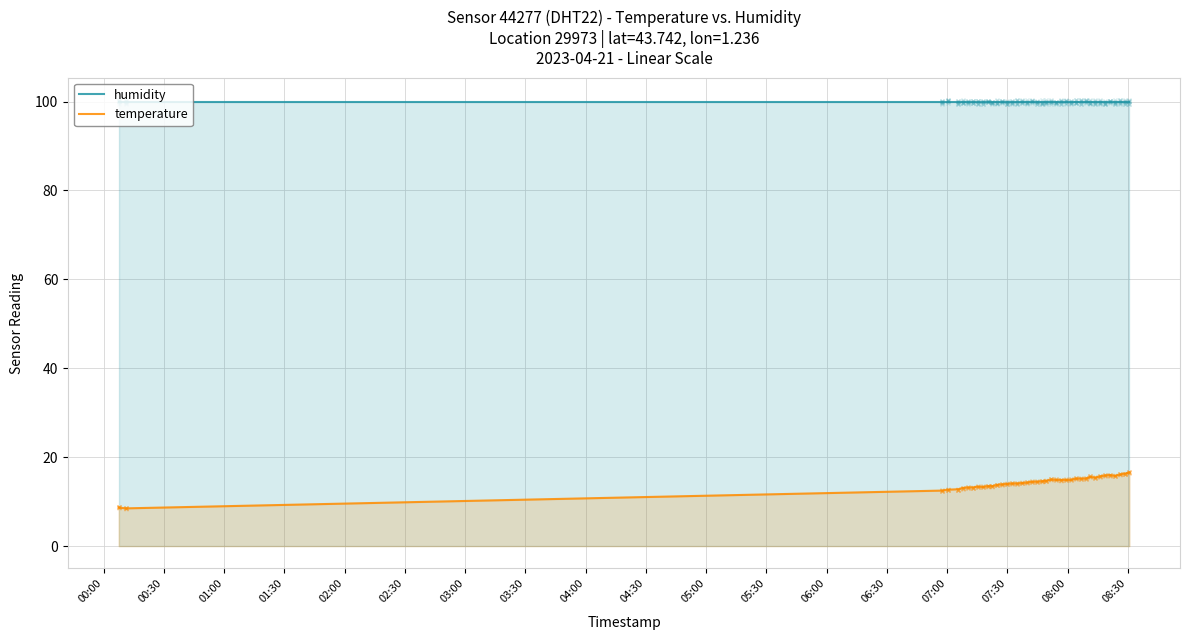

List the series in order of their peak value, highest first.

humidity, temperature